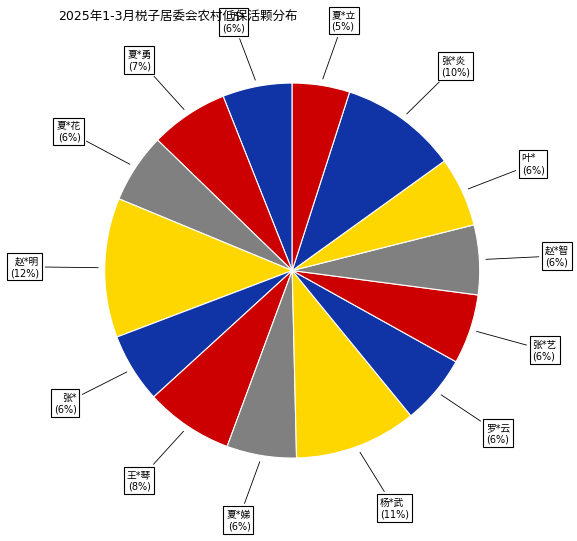

How many slices are in this pie chart?

14